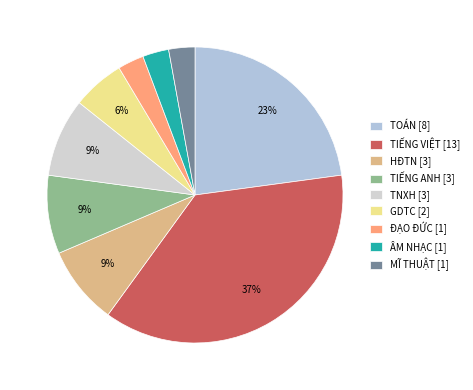

How many segments does this pie chart have?

9